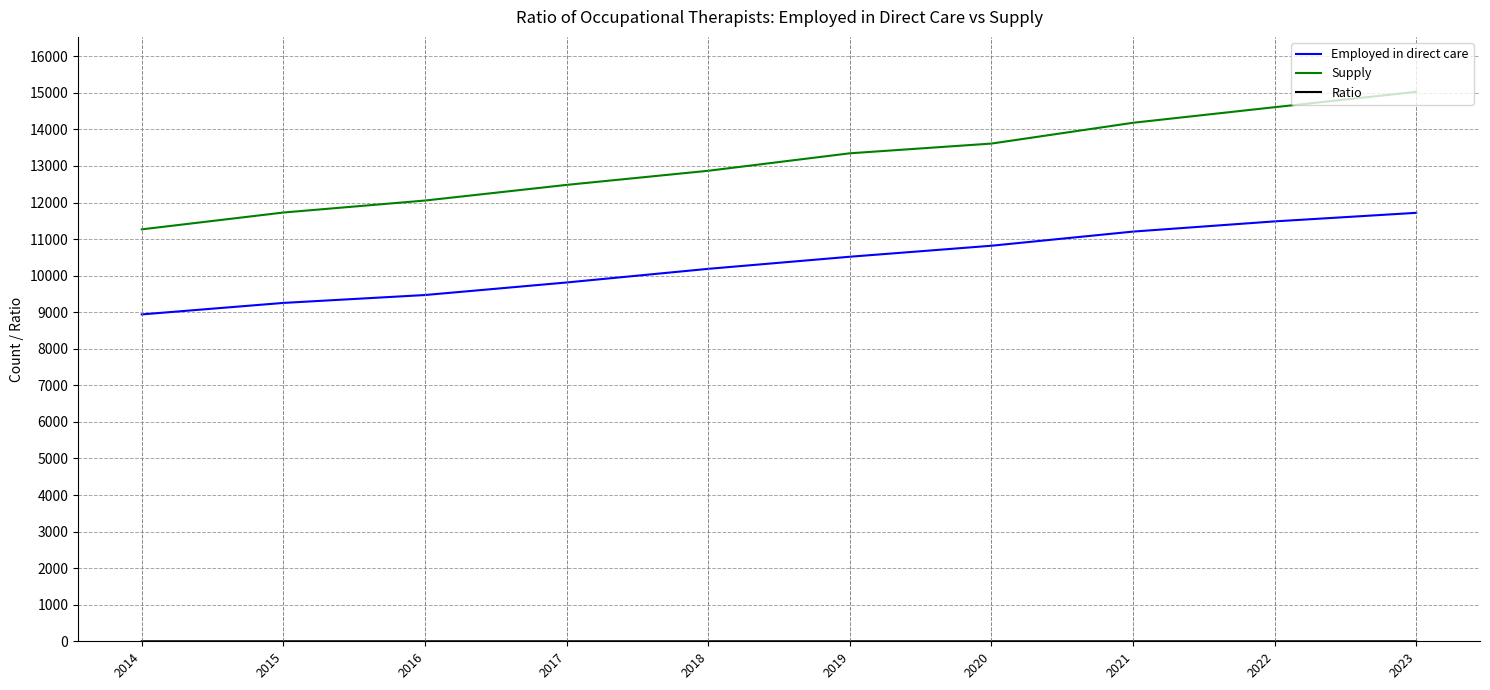

What is the sum of the Supply values at 2020 and 2015?

25338.0